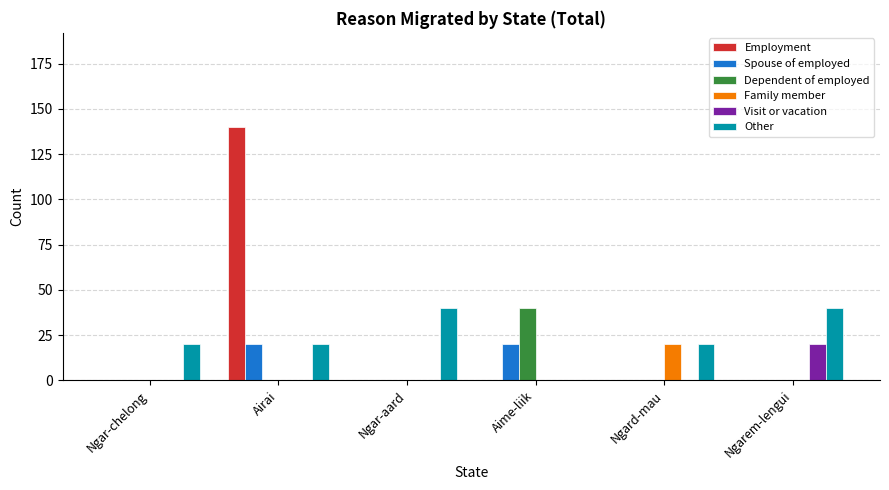

What is the sum of the Spouse of employed values at Airai and Ngard-mau?

20